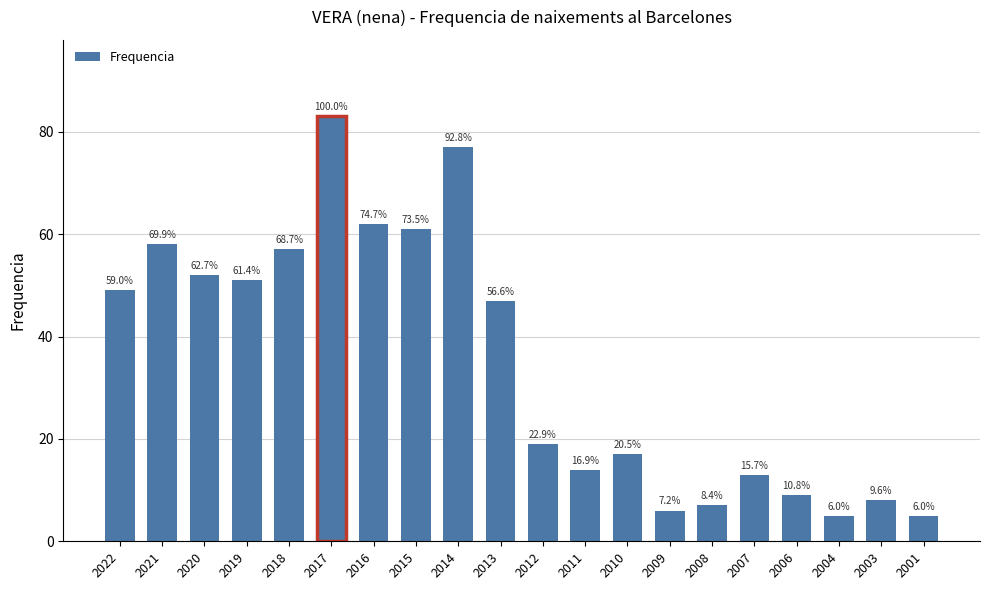

The chart shows a value of 19 at 2012. True or false?

True